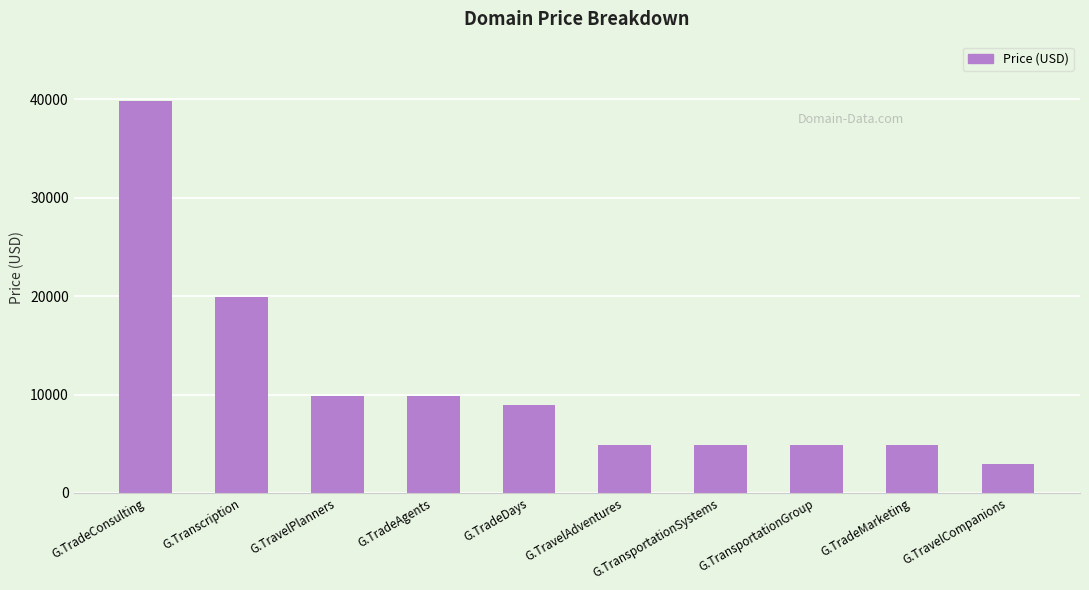

Which has a higher value, G.TradeAgents or G.TransportationGroup?

G.TradeAgents